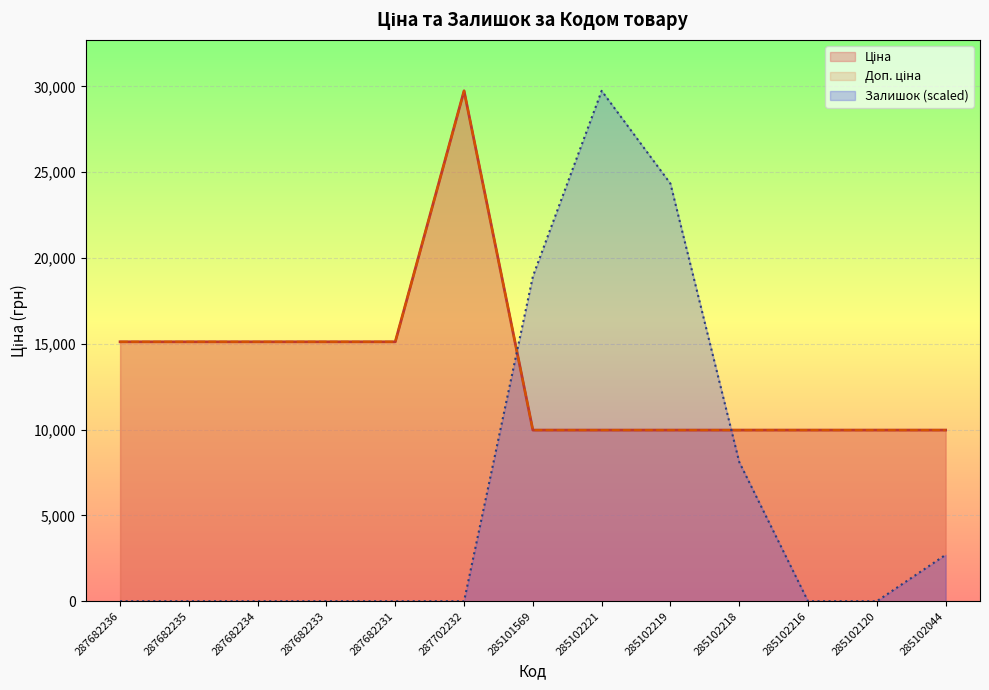

Between 285102216 and 285102044, which series saw the biggest shift?

Залишок